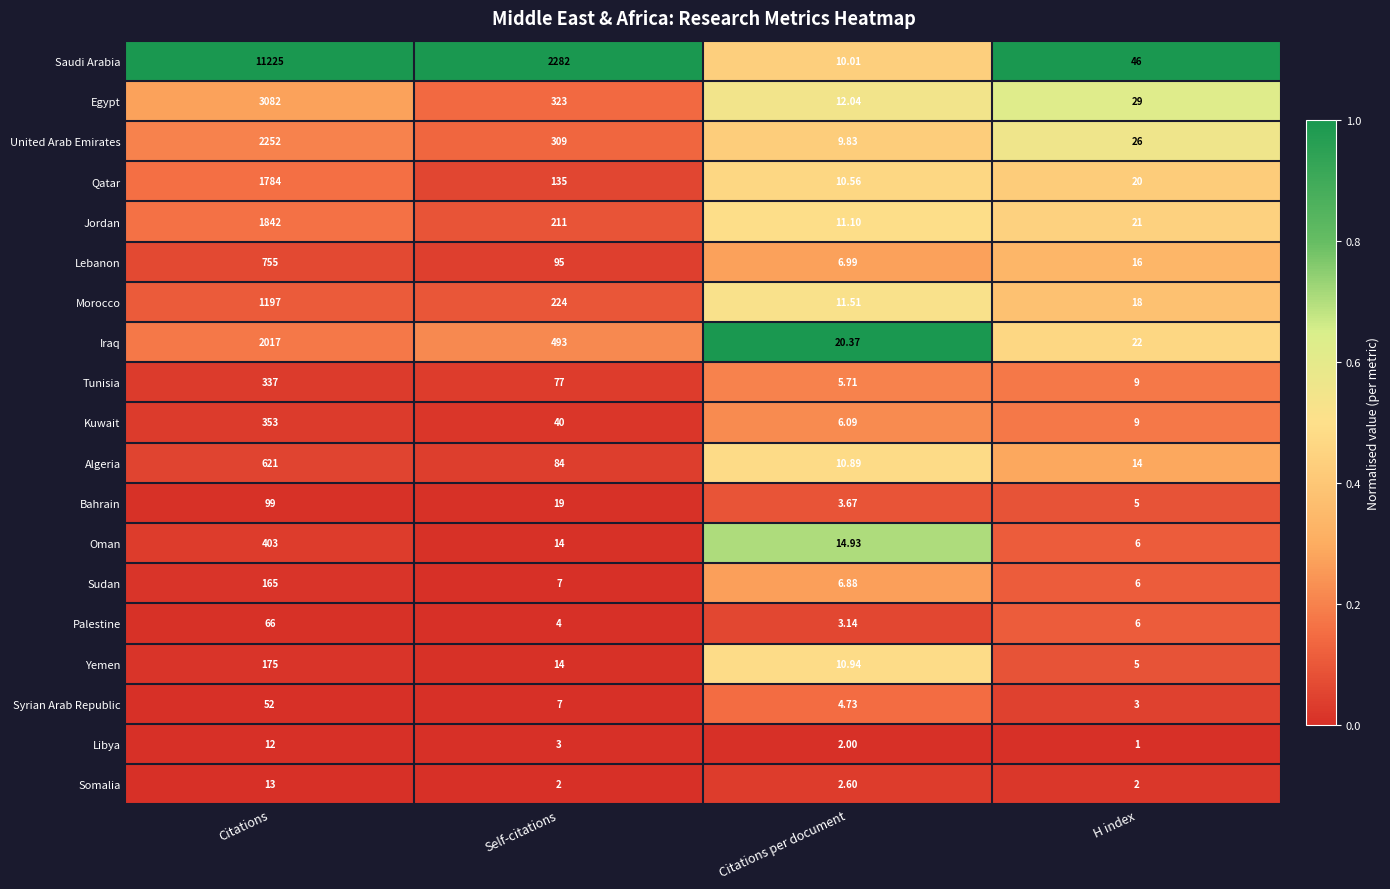

Is the value of Syrian Arab Republic at Citations greater than the value of Yemen at Citations per document?

Yes